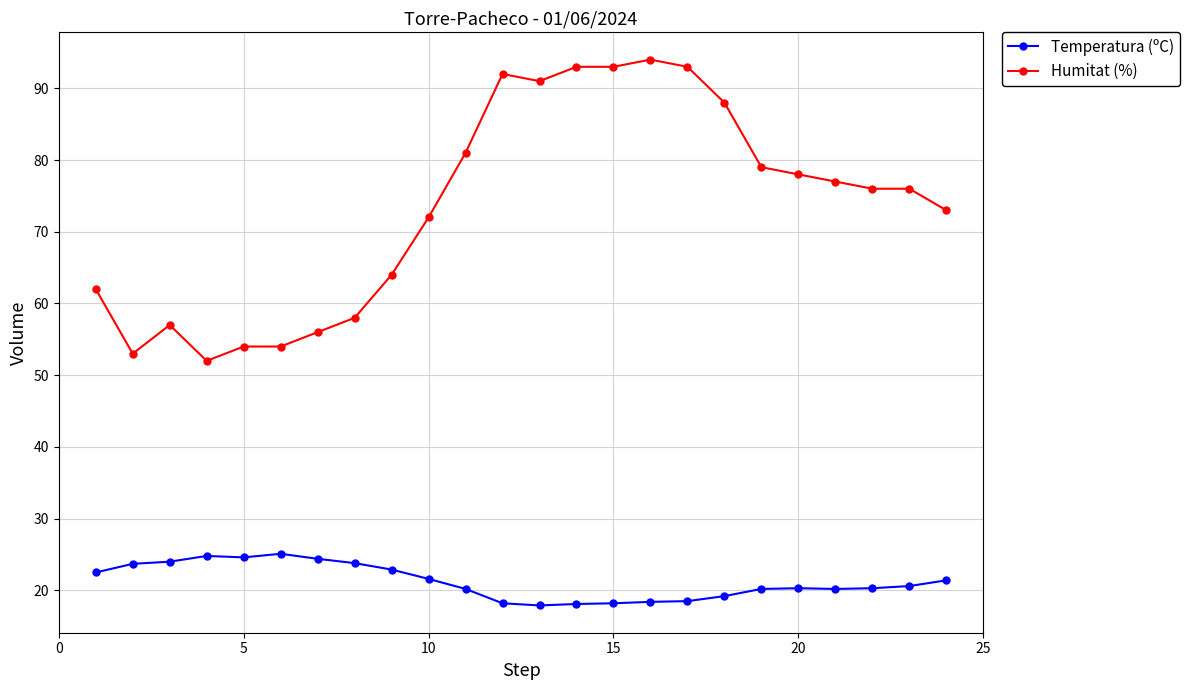

What are all the series names shown in the legend?

Temperatura (ºC), Humitat (%)